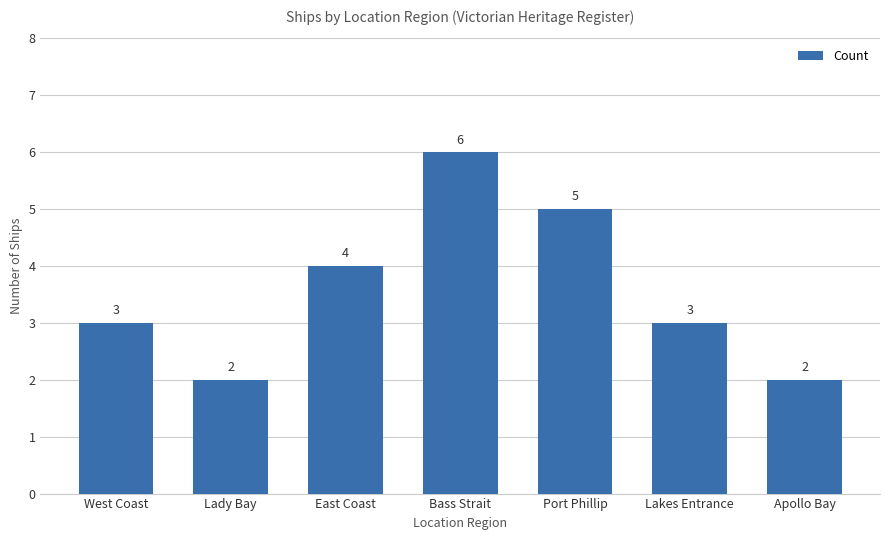

What is the label of the 2nd bar from the left?

Lady Bay